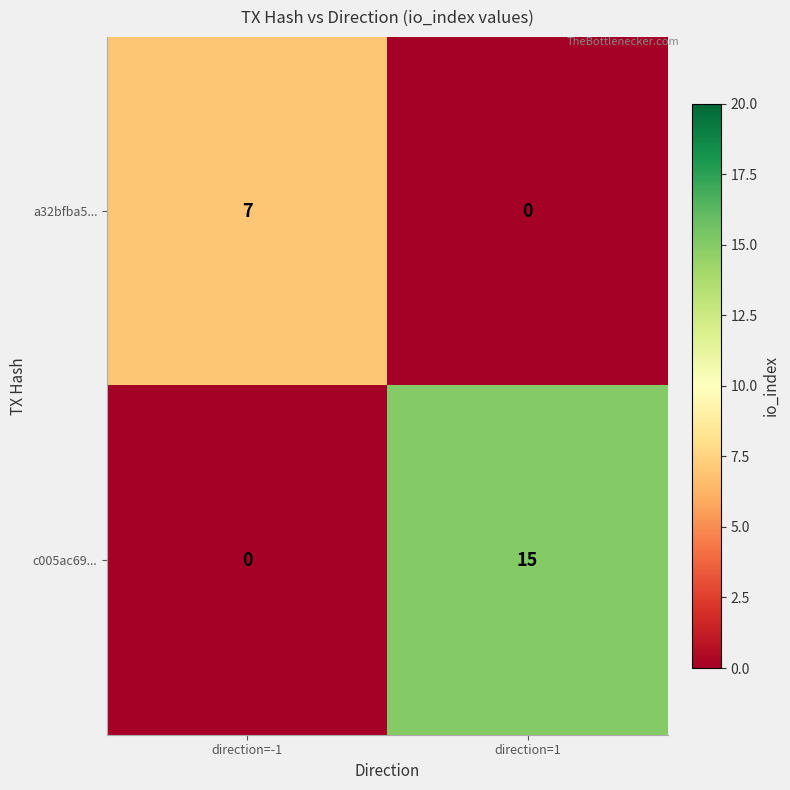

Which series changed the most between direction=-1 and direction=1?

c005ac69...